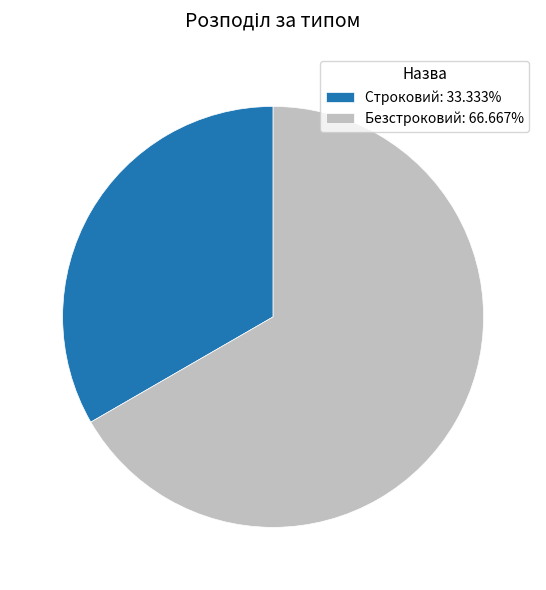

Is the sum of Безстроковий and Строковий greater than half?

Yes